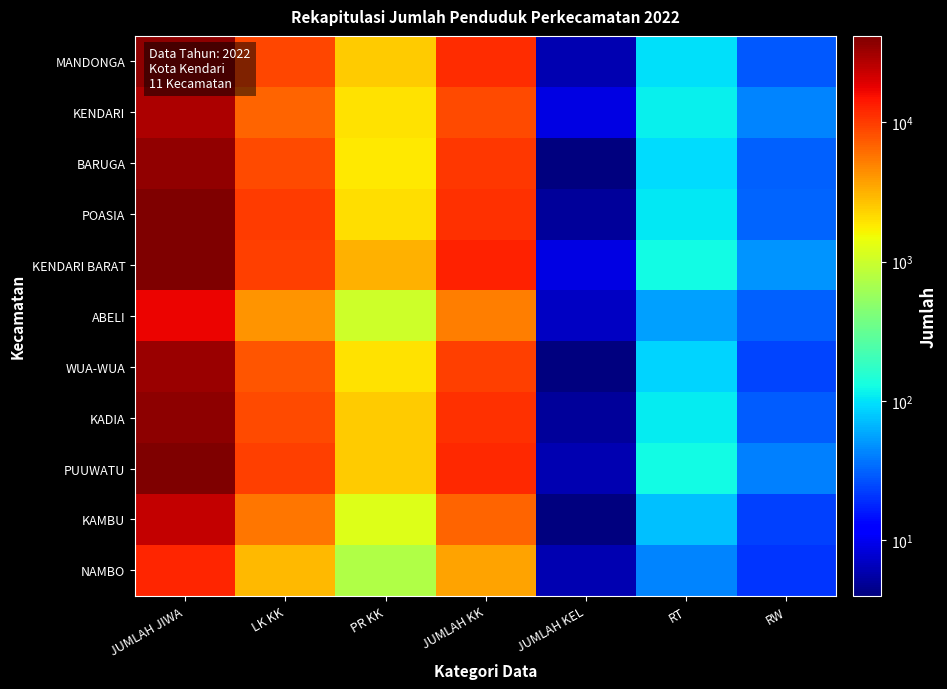

At JUMLAH KEL, list the series in order from smallest to largest.

BARUGA, WUA-WUA, KAMBU, POASIA, KADIA, MANDONGA, PUUWATU, NAMBO, ABELI, KENDARI, KENDARI BARAT